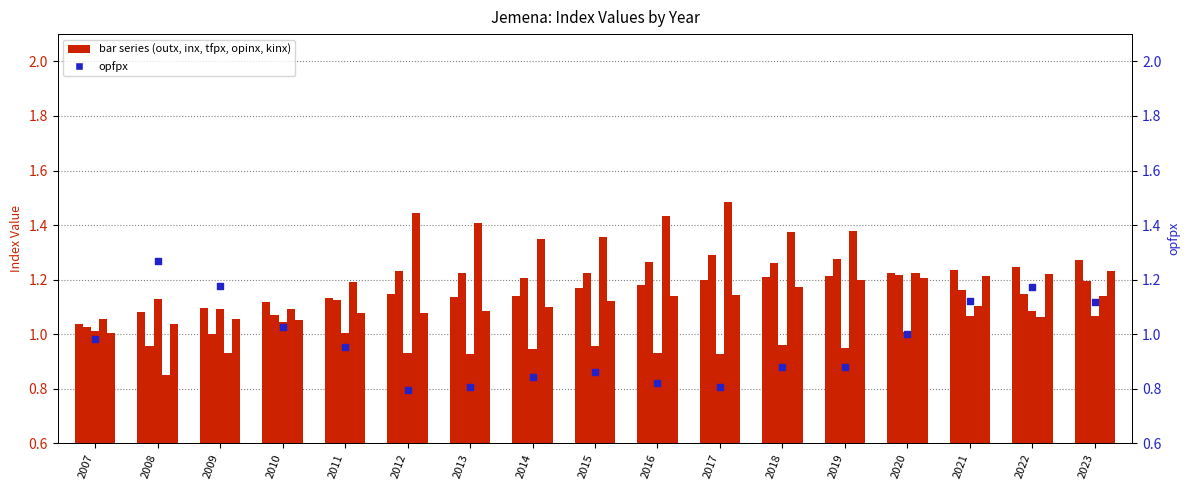

Which series reaches the maximum Y coordinate?

opinx